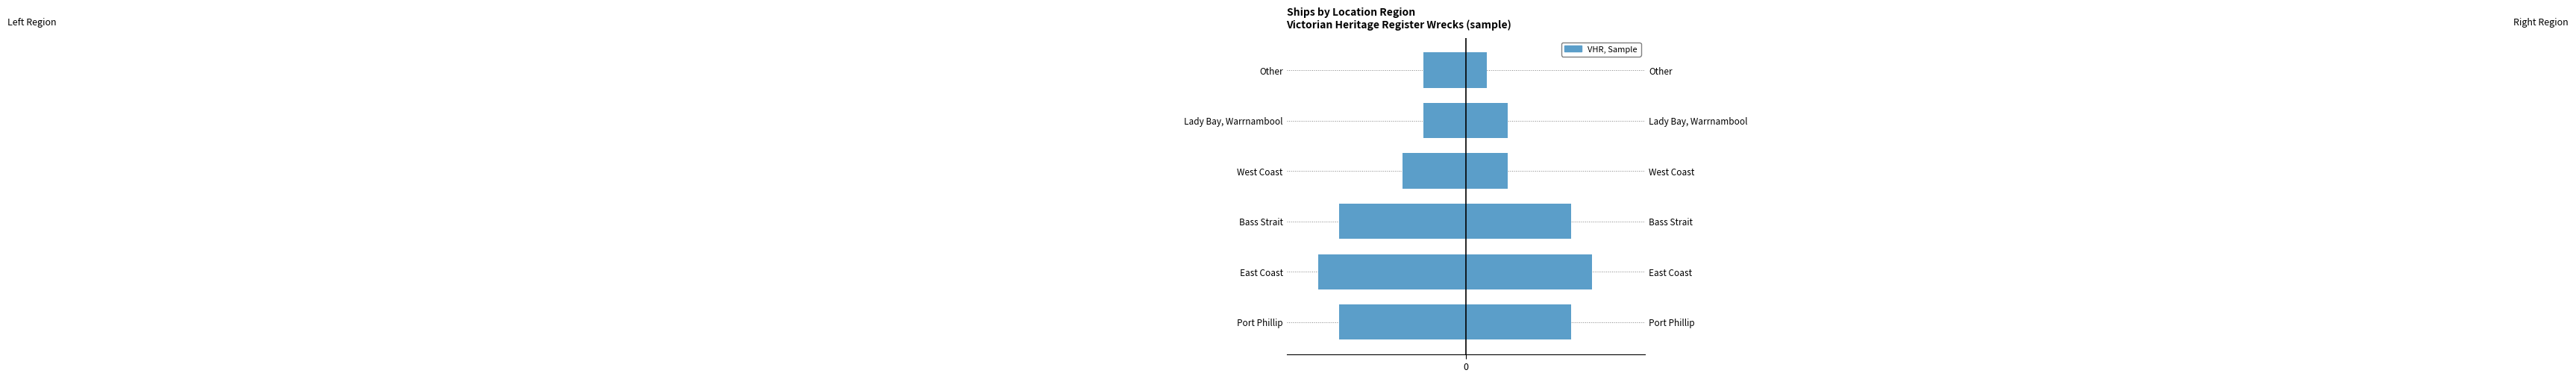

Reading left to right, extract all data points from this chart.

Count (Left): -6	-7	-6	-3	-2	-2
Count (Right): 5	6	5	2	2	1